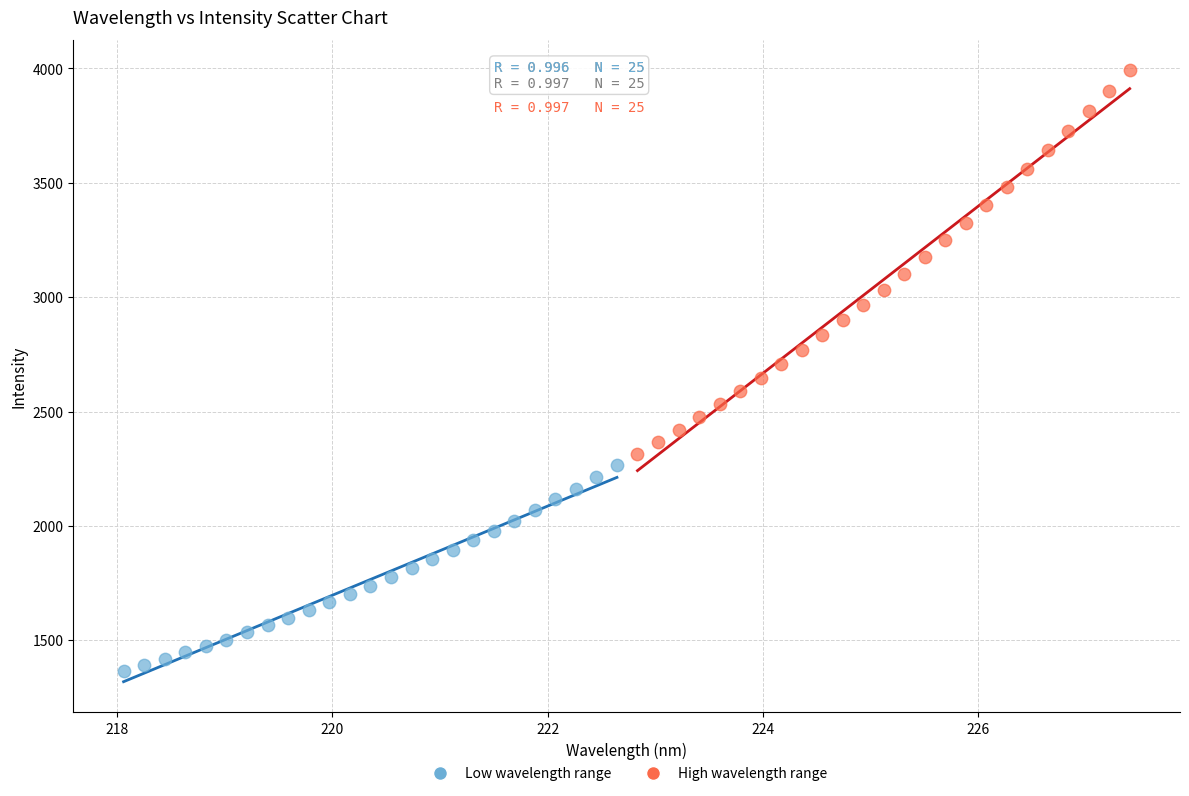

Which series has the widest spread of Y values?

High wavelength range